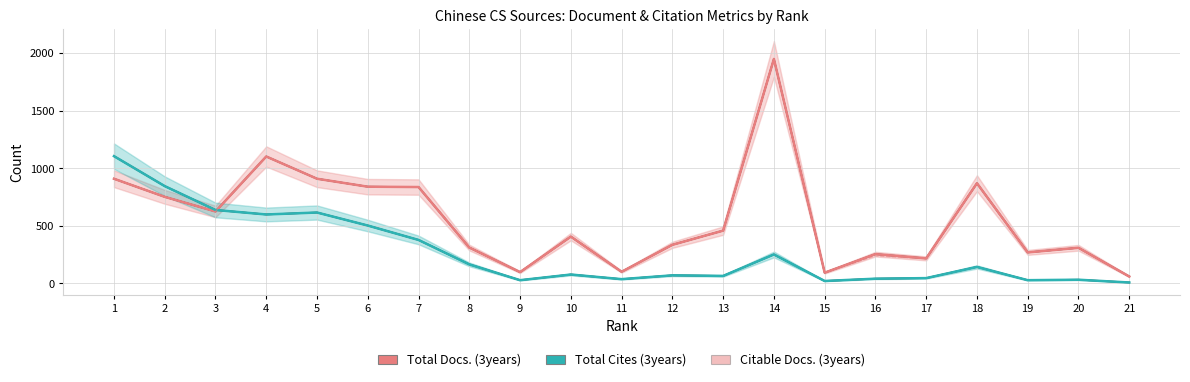

What is the total value across all series at 17?

476